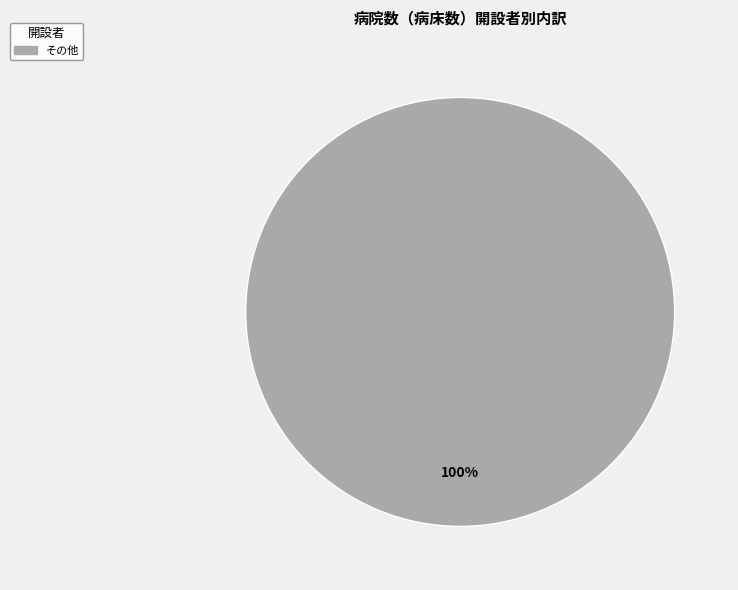

How many segments does this pie chart have?

1